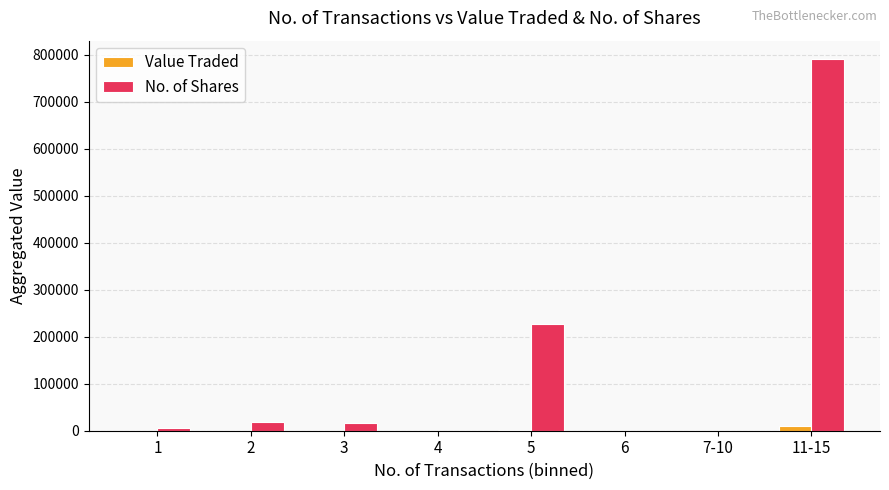

Which label corresponds to the largest value in the chart?

11-15